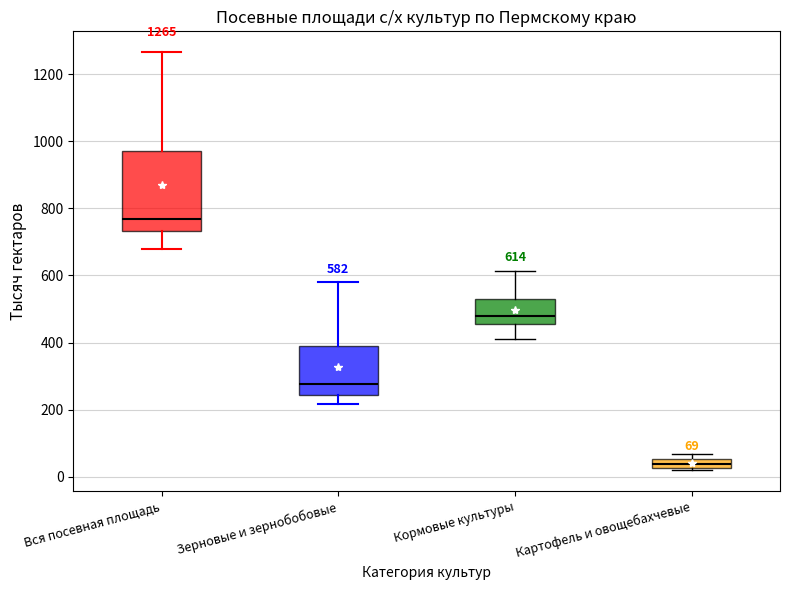

Which box's median line is the highest?

Вся посевная площадь